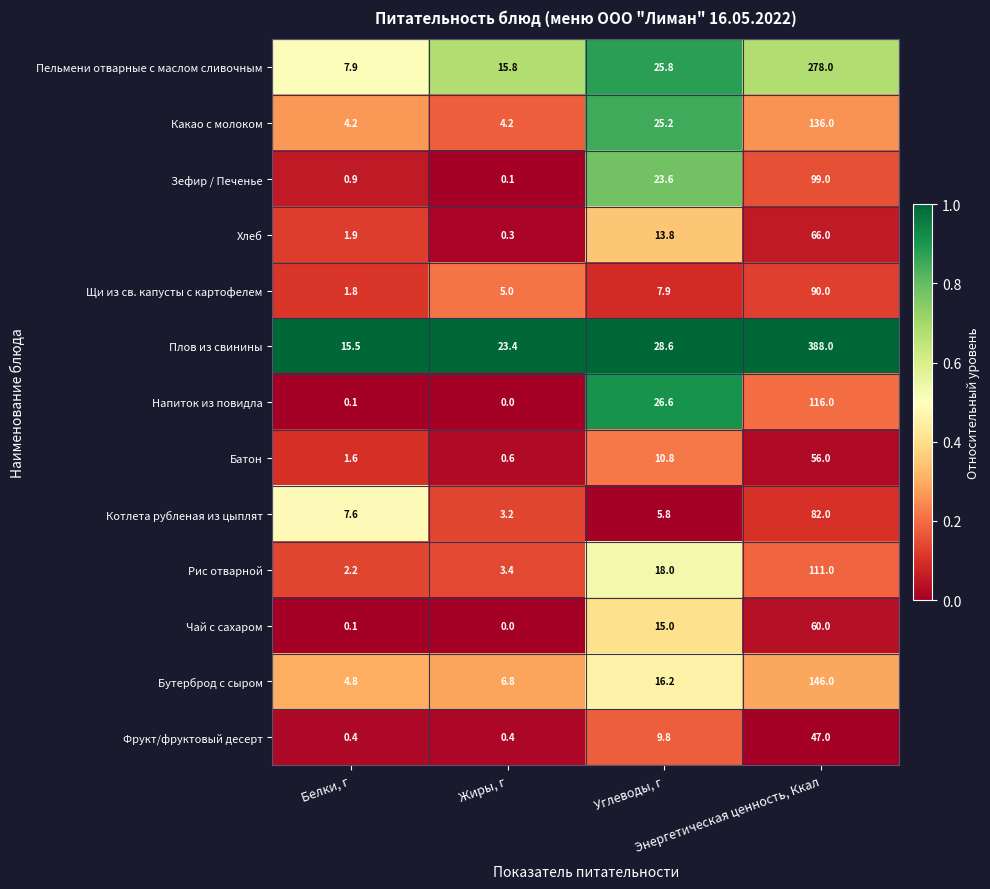

Which series has the largest total across all categories?

Плов из свинины